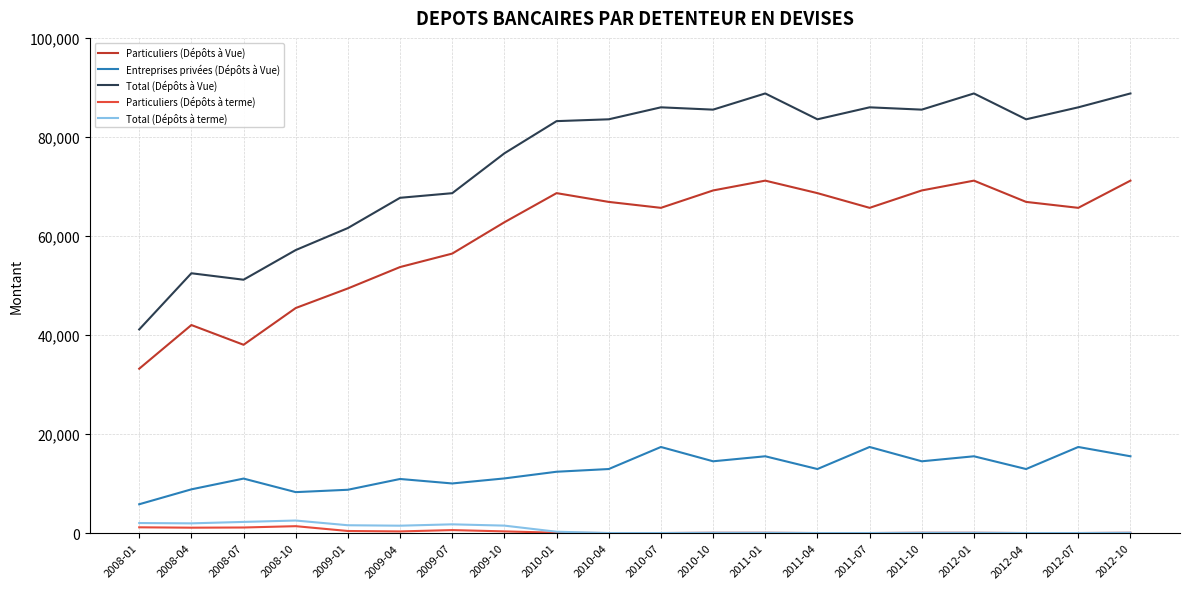

Does the chart have visible grid lines?

Yes